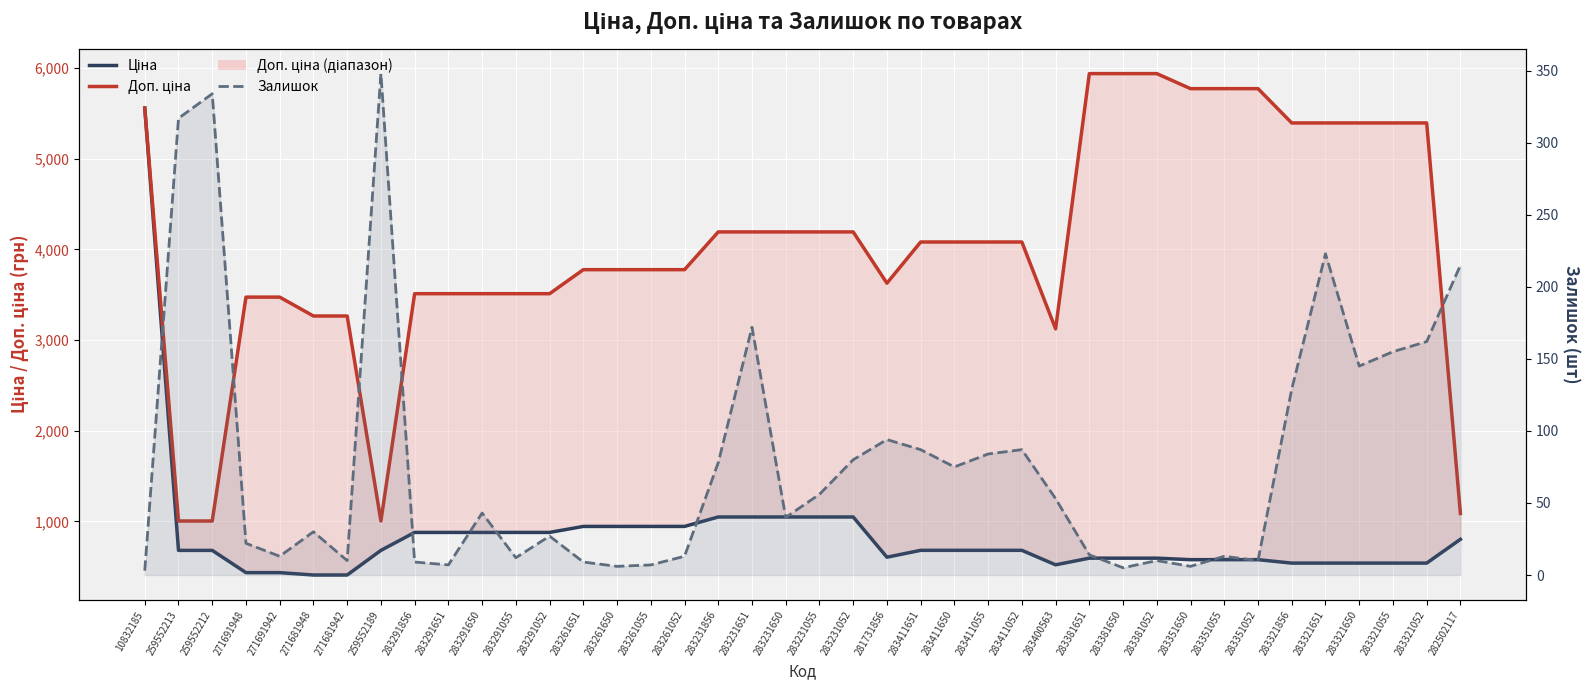

True or false: Ціна and Доп. ціна intersect in this chart.

False